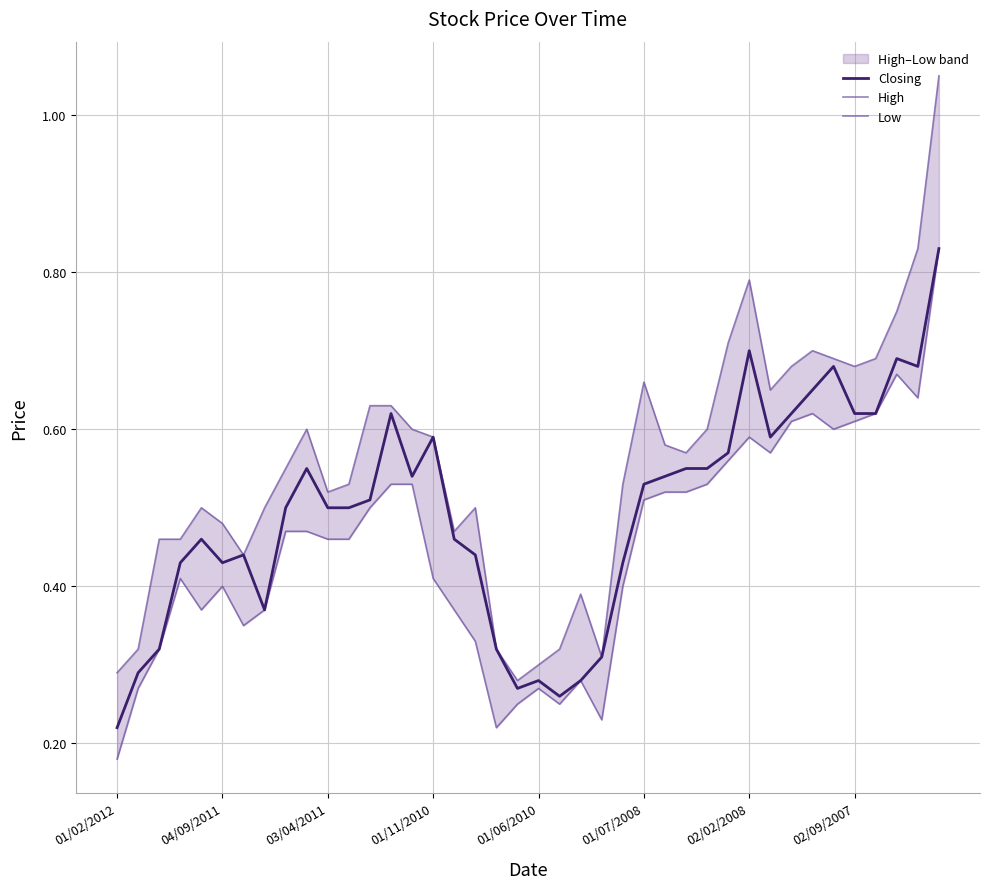

List the series in order of their peak value, highest first.

High, Closing, Low